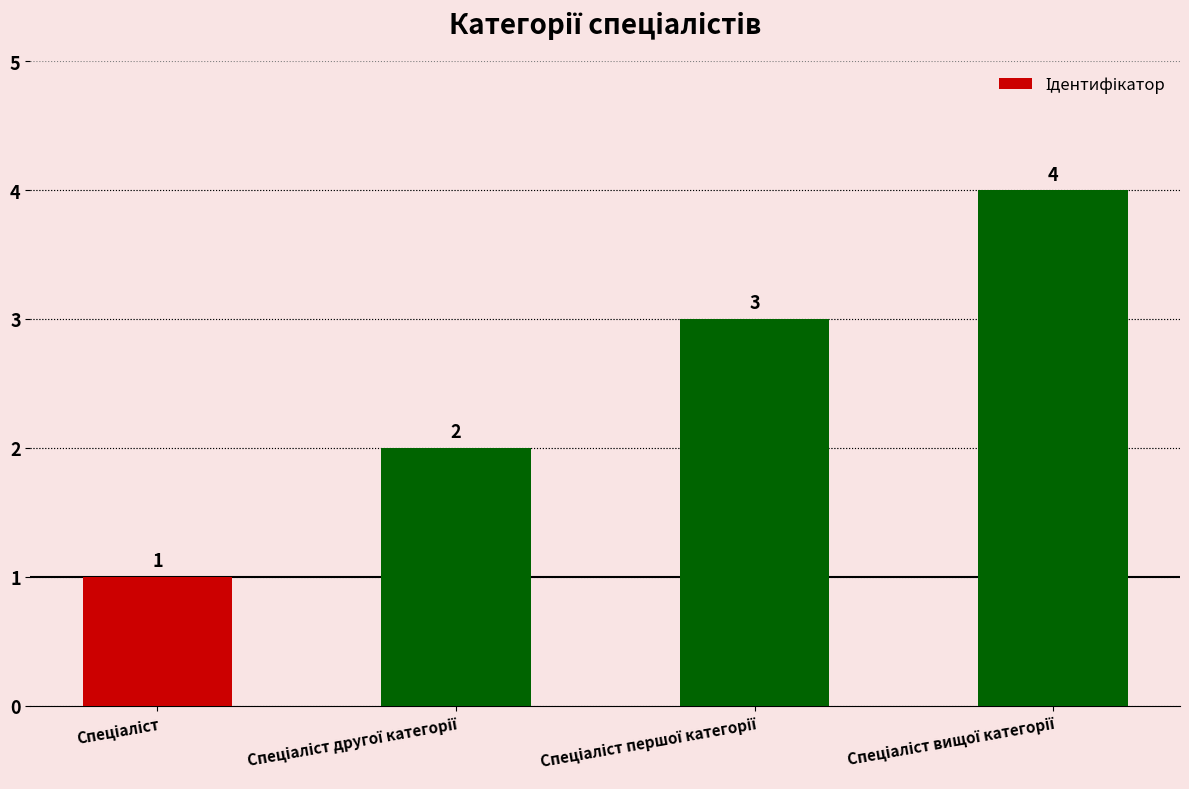

Count the values in the range 2 to 4.

3